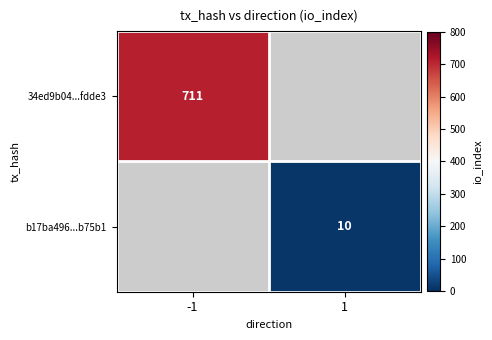

Is it true that b17ba496...b75b1 equals 10 at 1?

True